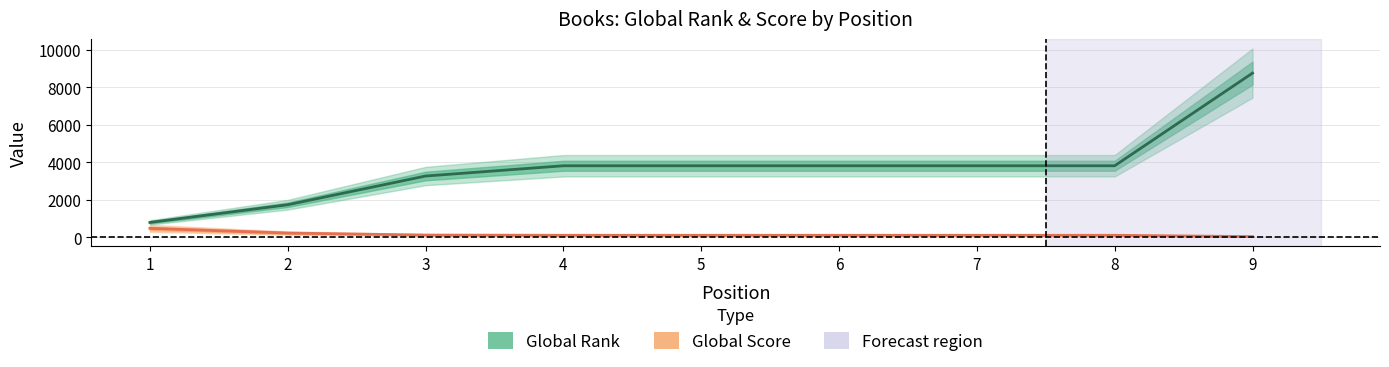

What is the spread (max minus min) of values at 7?

3711